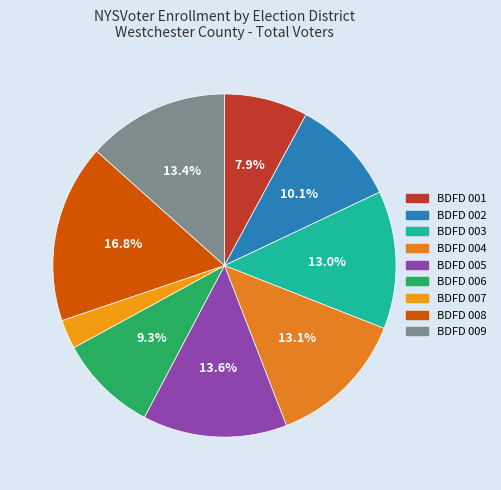

To the nearest percent, what is the difference between the largest and smallest slice percentages?

14%